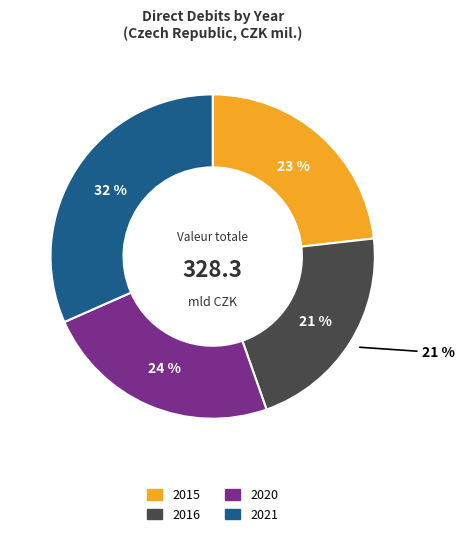

Is 2020 the majority of the pie?

No